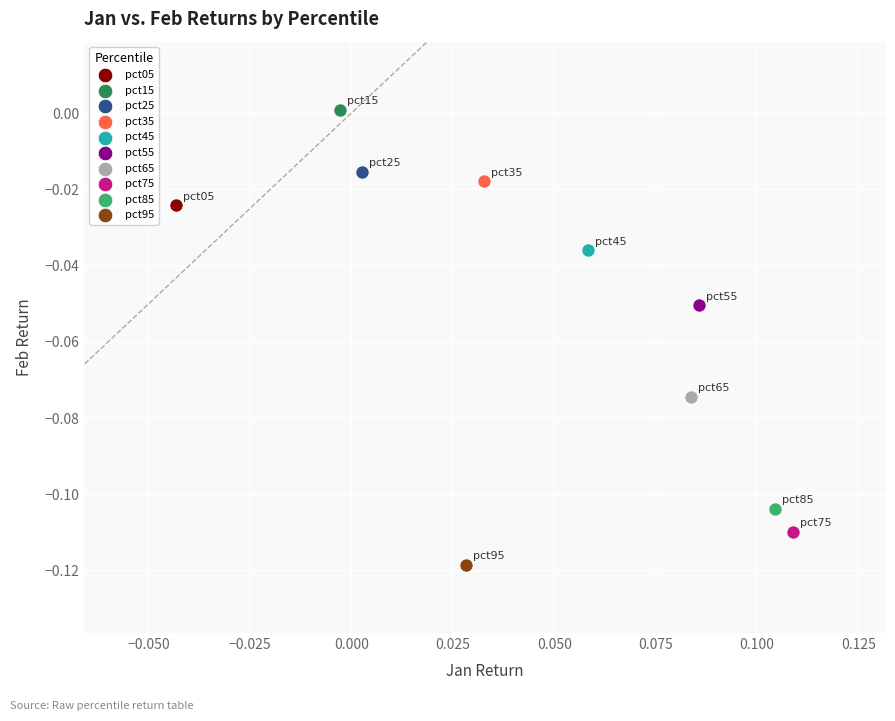

Which series contains the lowest Y value?

pct95